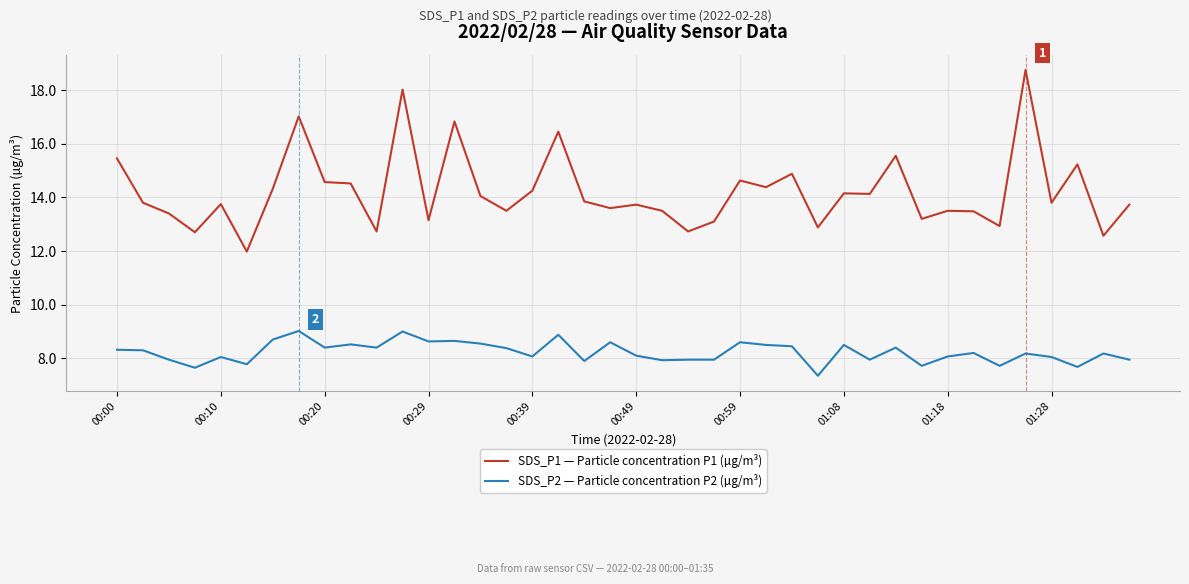

What is the minimum value for SDS_P1 — Particle concentration P1 (µg/m³)?

12.0